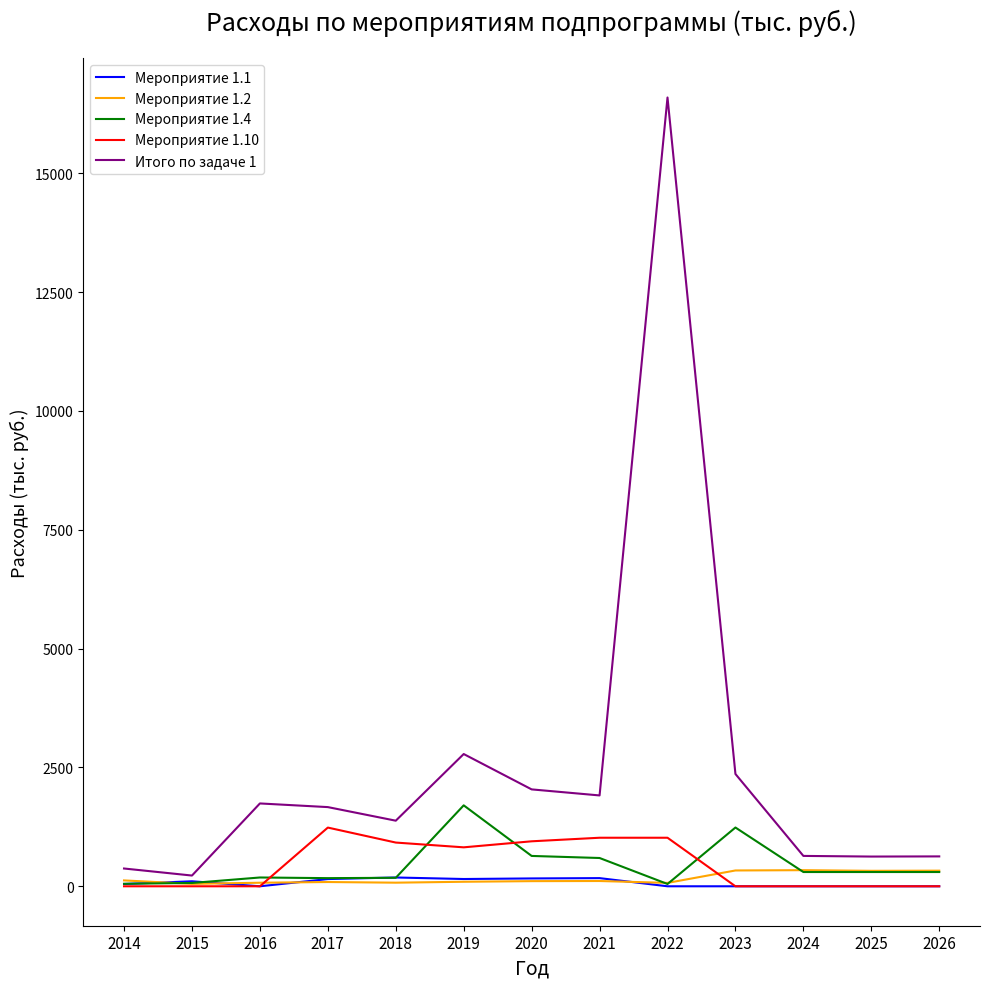

Which series has the largest total across all categories?

Итого по задаче 1